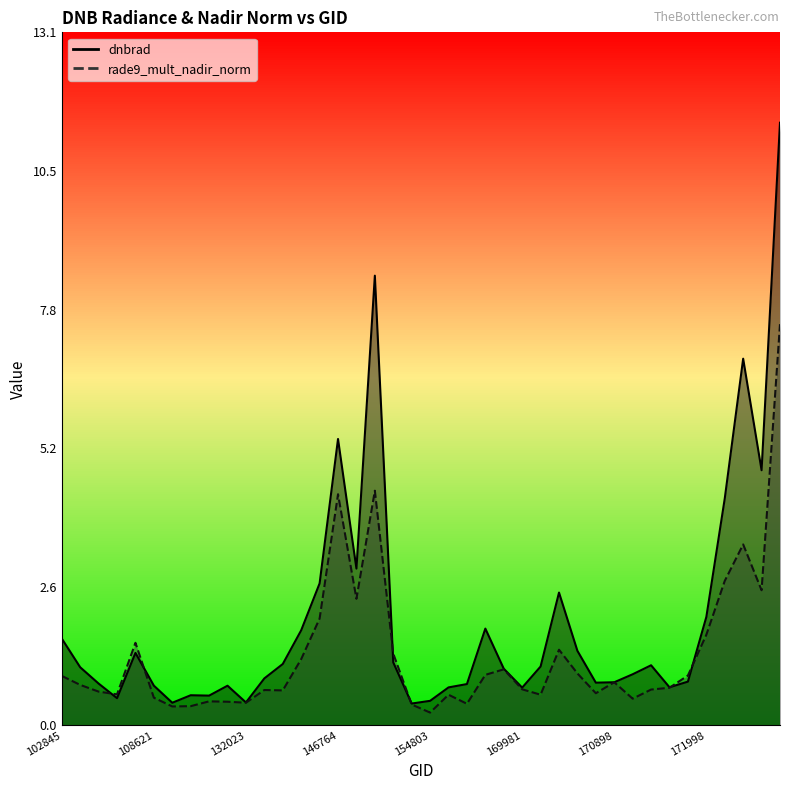

Which series has the widest spread of values?

dnbrad